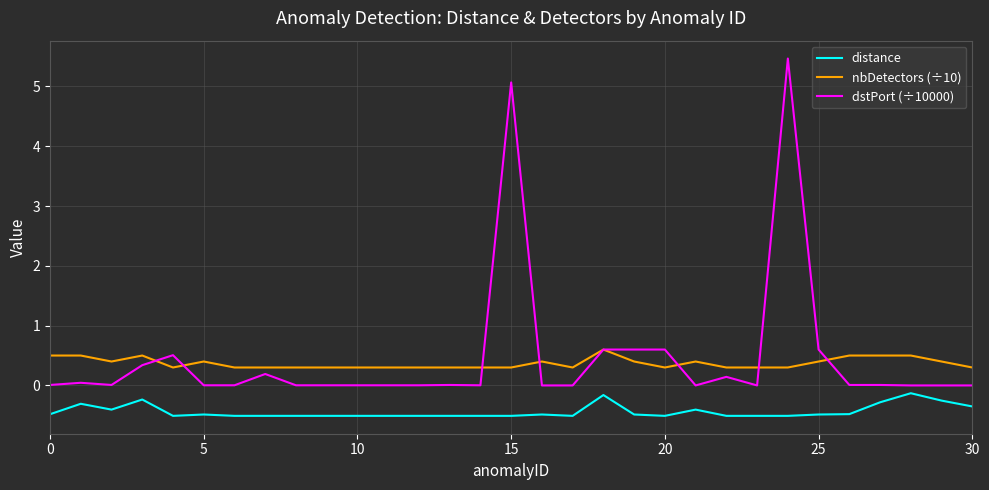

True or false: nbDetectors (÷10) and distance cross at least once.

False